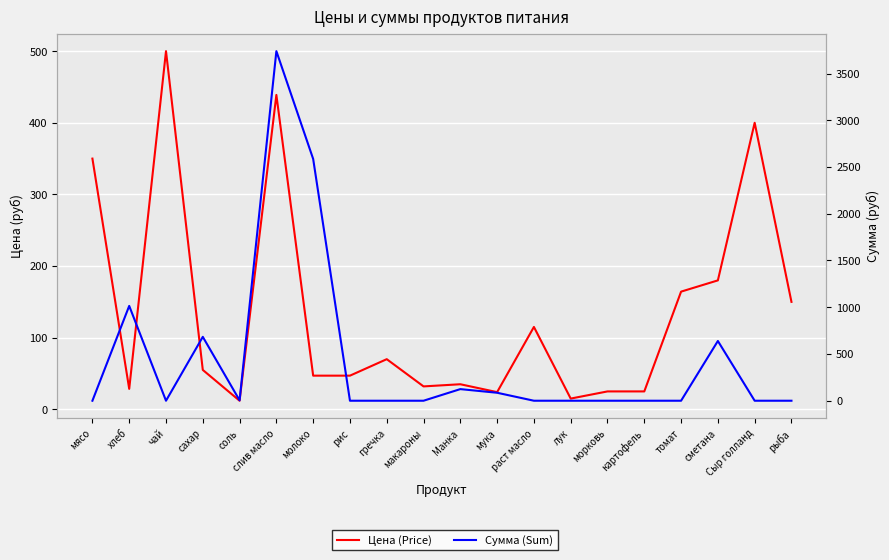

Is this an area chart (filled region under the line)?

No